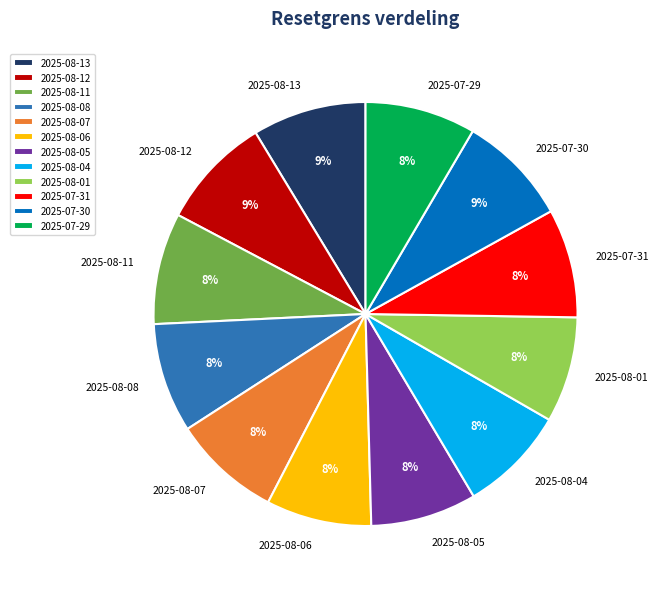

Approximately how many times larger is the value at 2025-08-08 compared to 2025-07-31?

1.0